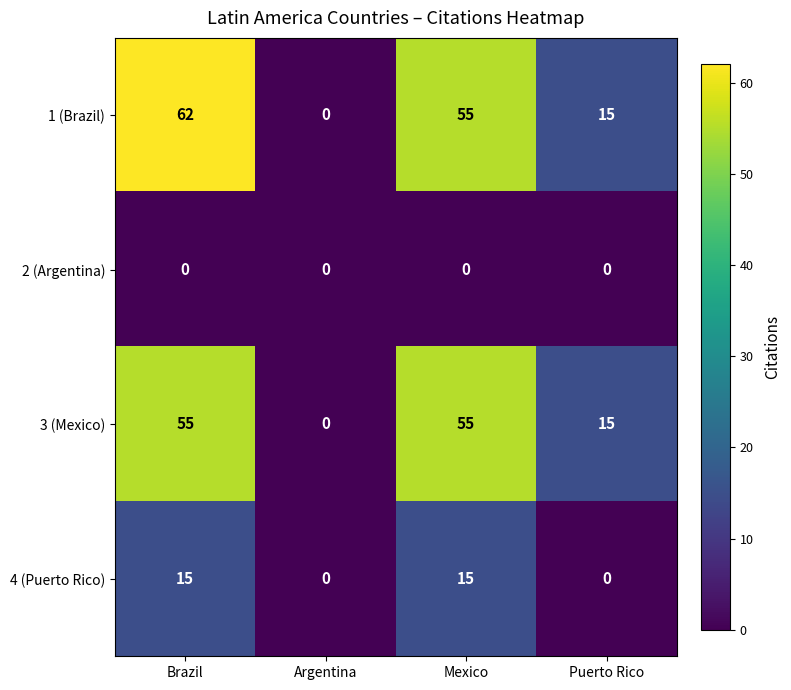

Reading left to right, extract all data points from this chart.

1 (Brazil): 62	0	55	15
2 (Argentina): 0	0	0	0
3 (Mexico): 55	0	55	15
4 (Puerto Rico): 15	0	15	0